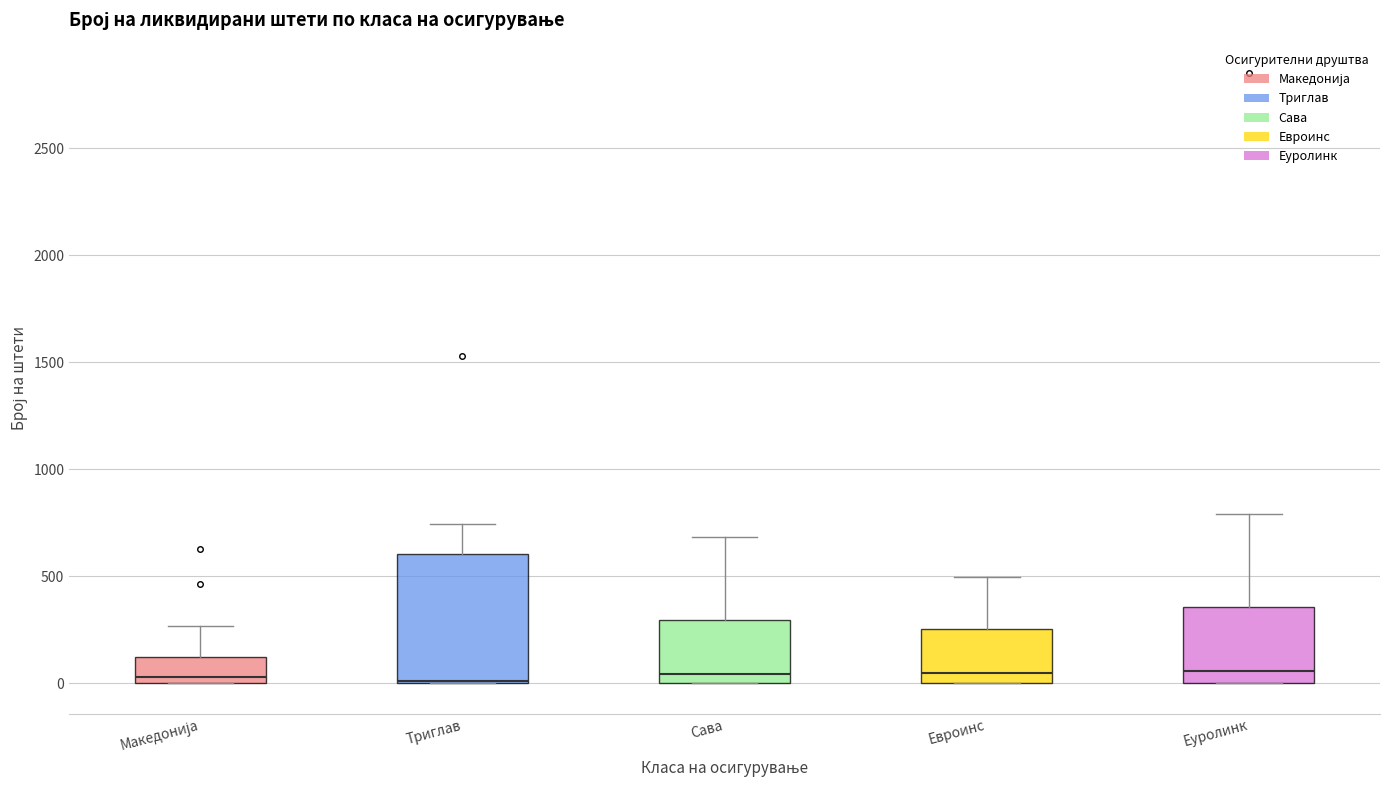

Reading left to right, read every box against the y-axis: the position of its median line, the range the box covers, and the ends of its whiskers. The values are not printed on the chart, so give them approximately, as read against the axis.

Македонија: median 50, box 0 to 100, whiskers 0 to 250
Триглав: median 0 (drawn on the box's lower edge), box 0 to 600, whiskers 0 to 750
Сава: median 50, box 0 to 300, whiskers 0 to 700
Евроинс: median 50, box 0 to 250, whiskers 0 to 500
Еуролинк: median 50, box 0 to 350, whiskers 0 to 800